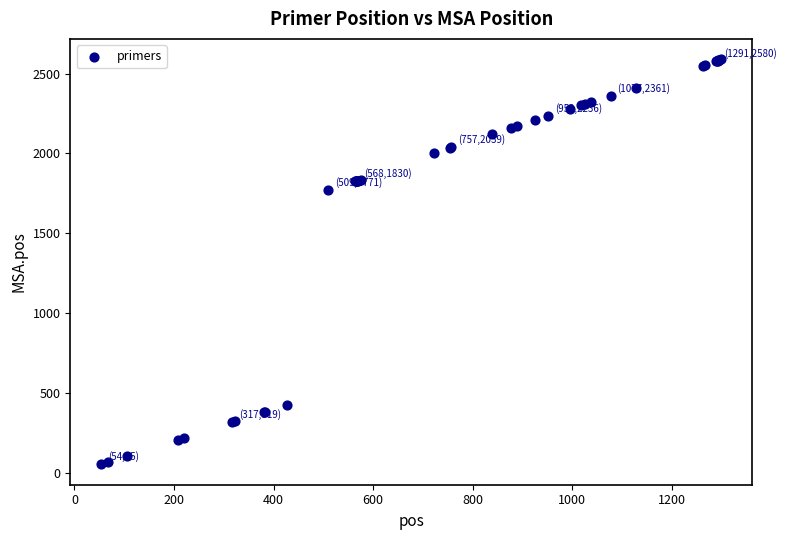

What Y value in the scatter plot is closest to 1322?

1771